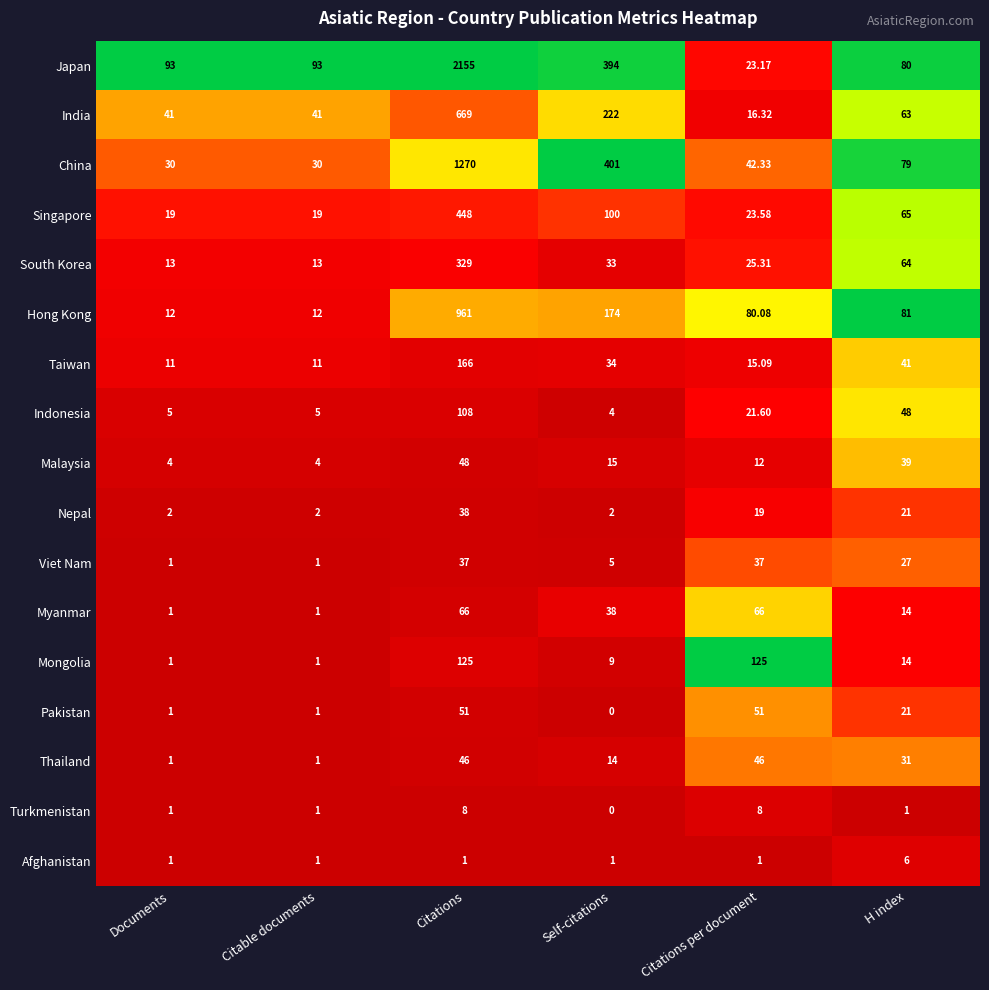

Which series has the widest spread of values?

Japan